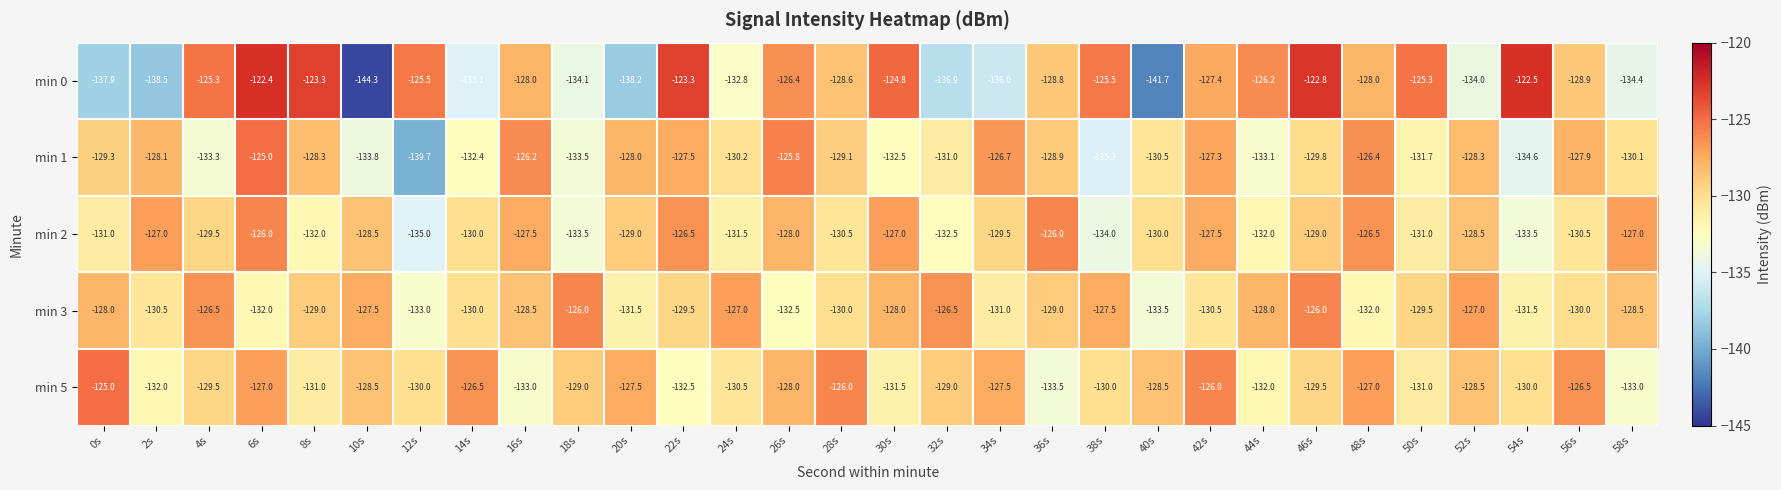

Which series has the largest total across all categories?

min 5